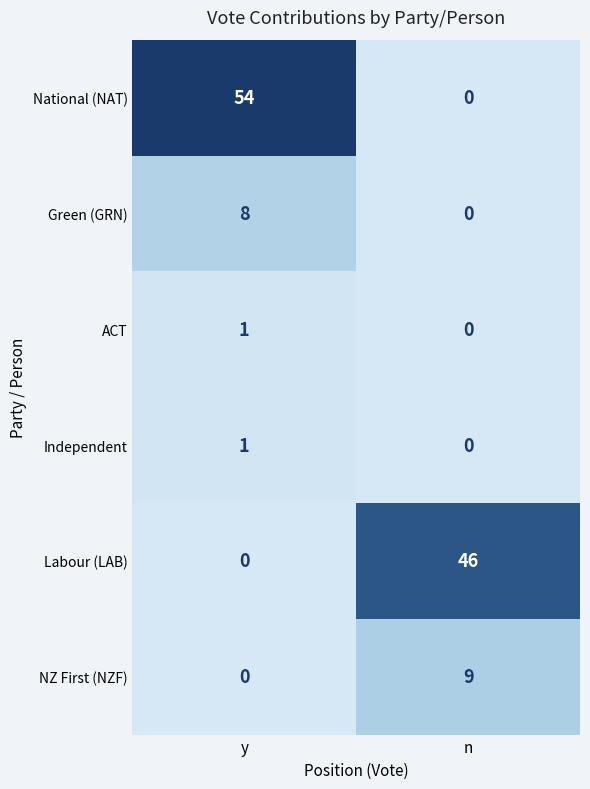

Where is NZ First (NZF) nearest to the value 4?

y